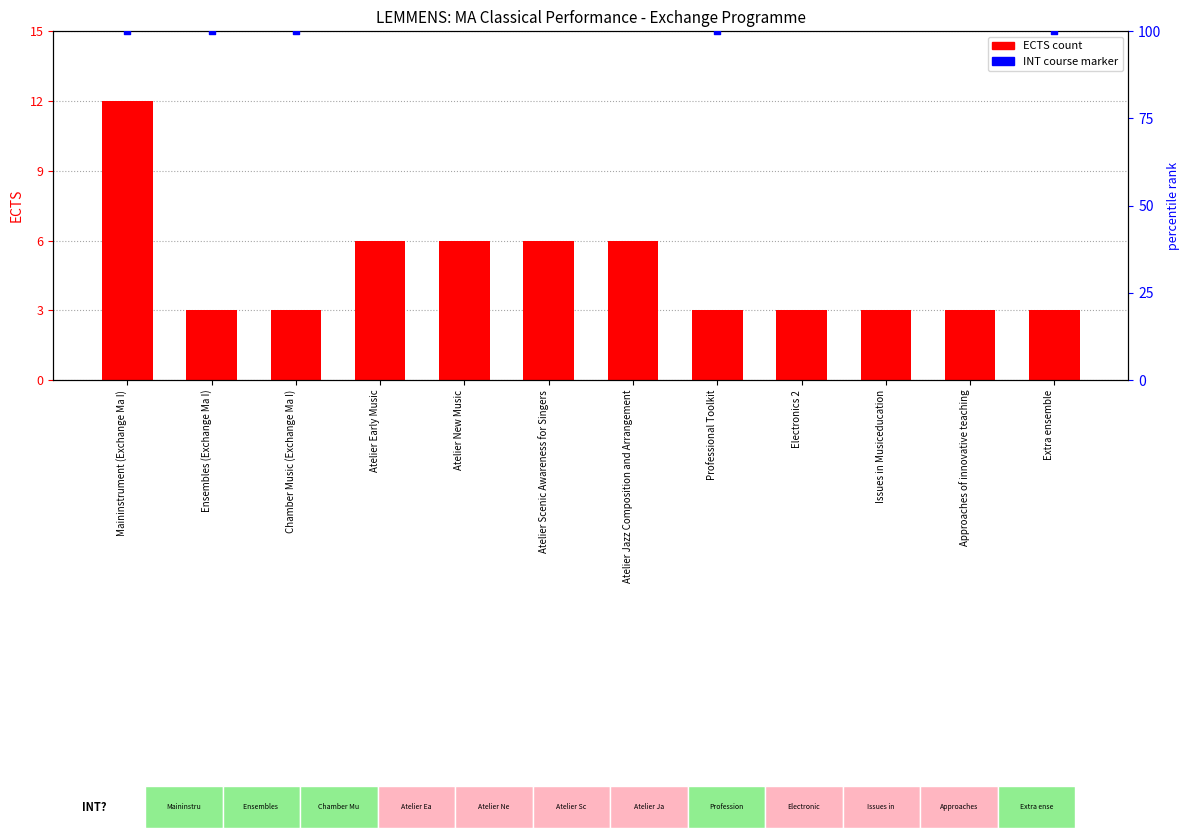

What is the ratio of the value at Ensembles (Exchange Ma I) to the value at Atelier Jazz Composition and Arrangement?

0.5